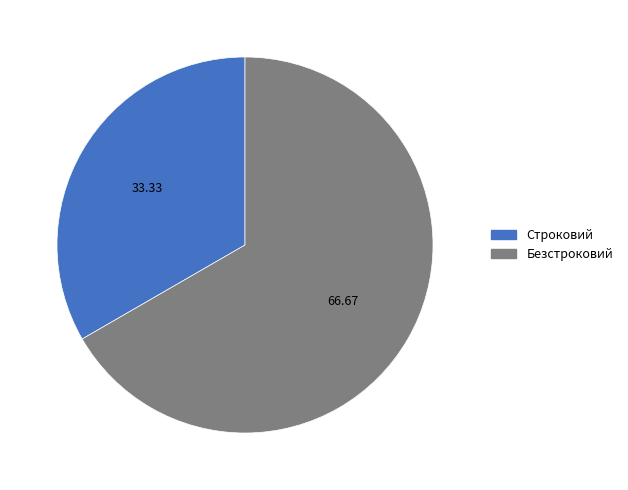

Rank the categories by value from highest to lowest.

Безстроковий, Строковий